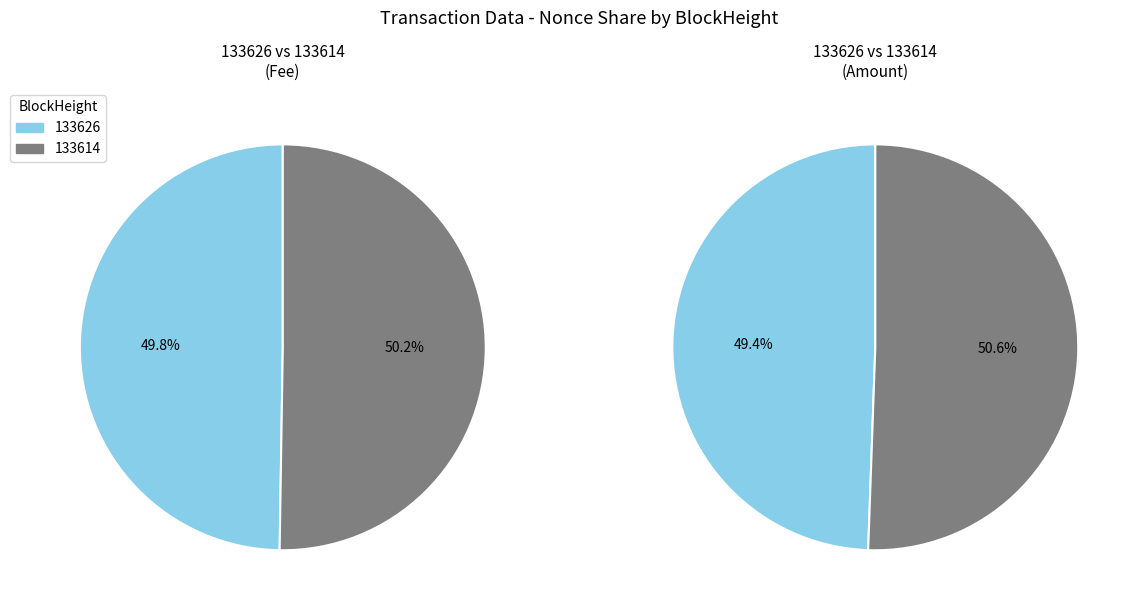

Rank the categories by value from highest to lowest.

133614, 133626